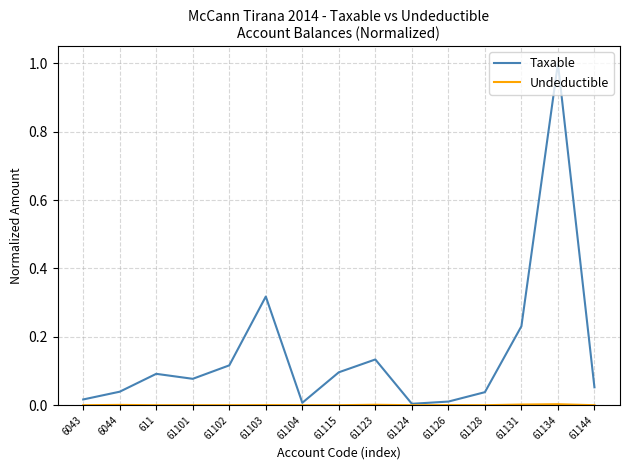

True or false: Taxable has a value of 0.1 at 61101.

True